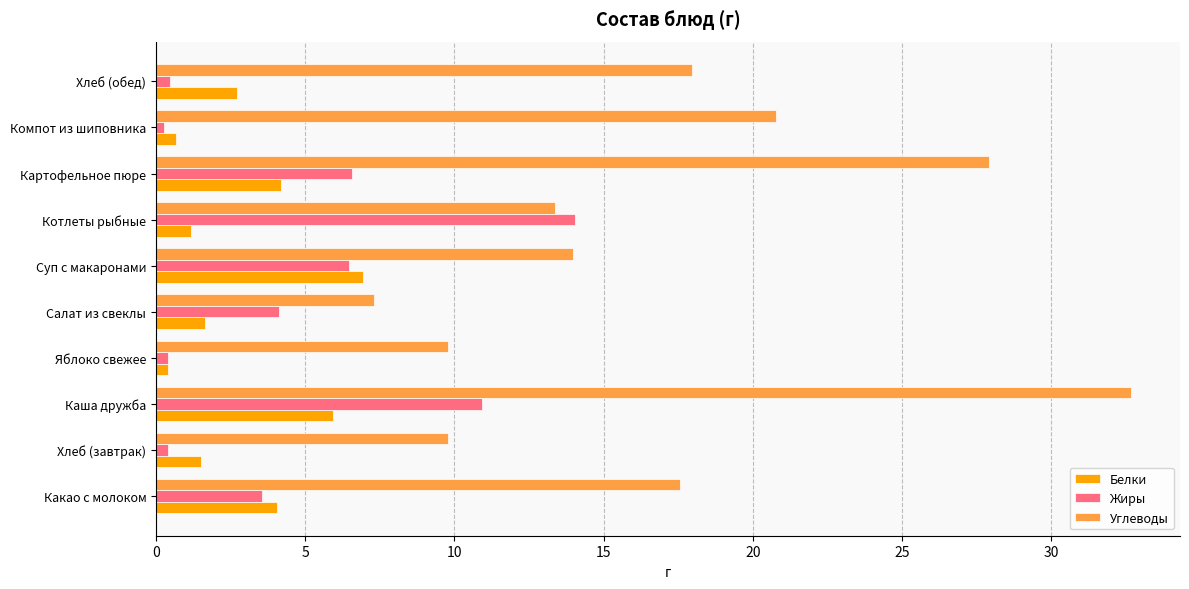

Which series has the widest spread of values?

Углеводы